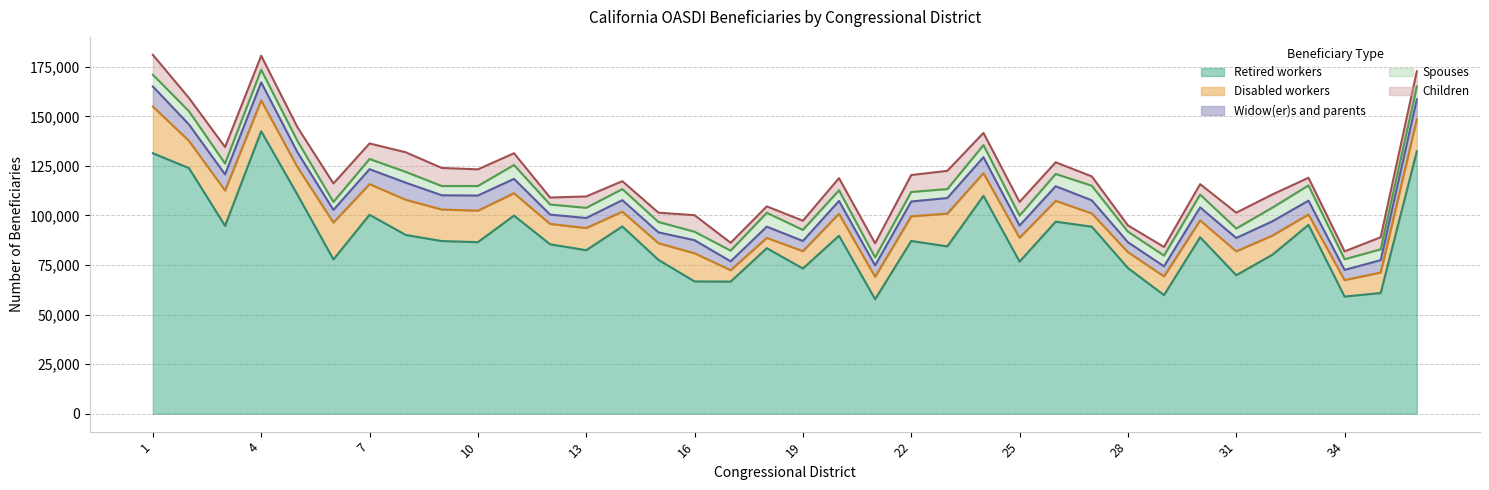

Is the value of Children at 22 greater than the value of Spouses at 9?

Yes